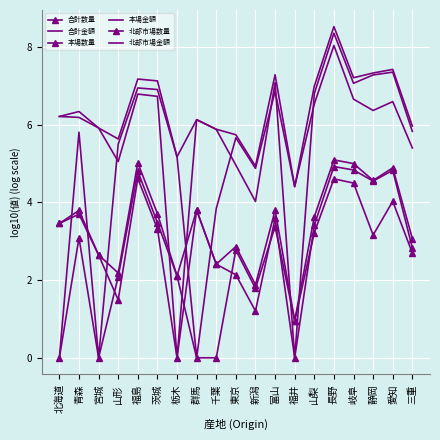

Which has a higher value, 東京 or 福島?

福島